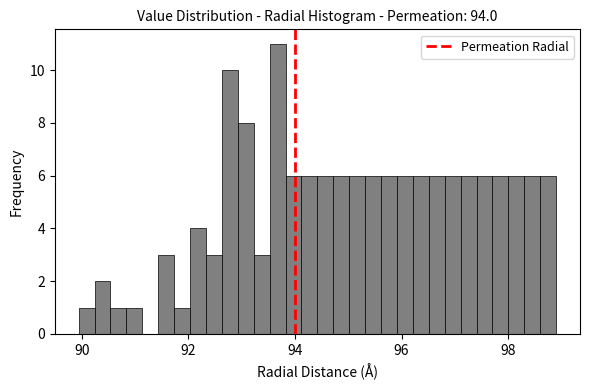

Around what value on the x-axis is the tallest bar? Give the approximate position of its centre, as read against the axis.

93.6